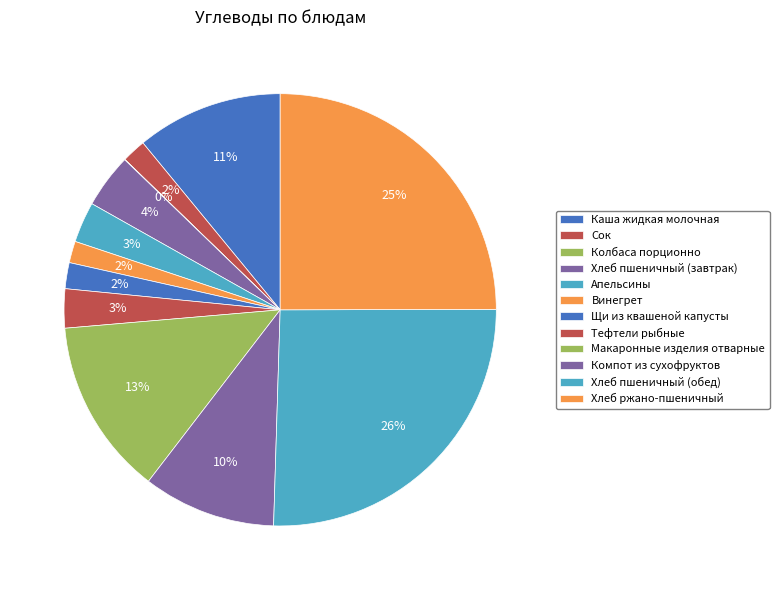

Which slice is the smallest?

Колбаса порционно